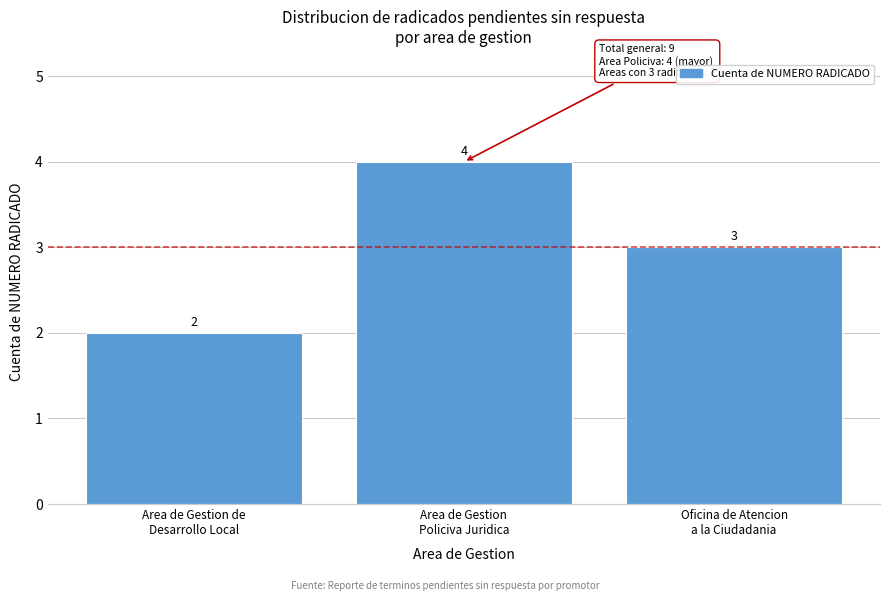

Reading right to left, list all the values displayed in this chart.

3	4	2